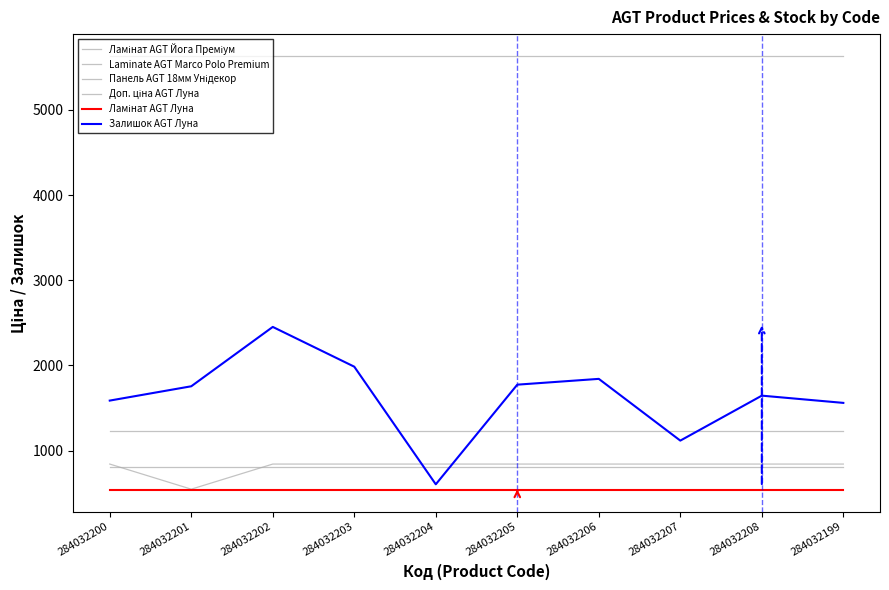

Does the chart display data point markers on the line(s)?

No